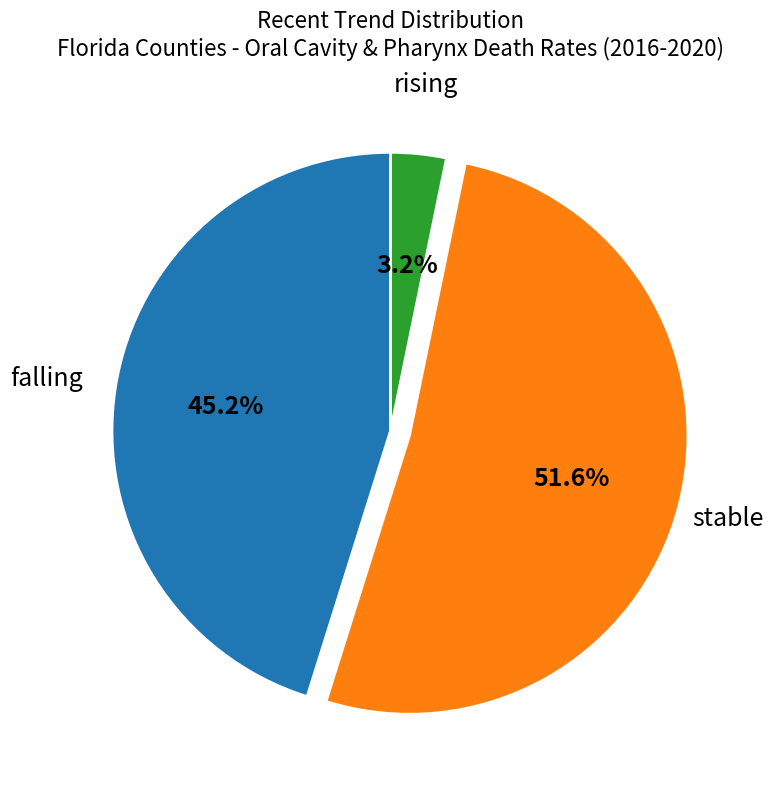

Is it true that falling is 45% of the pie?

True